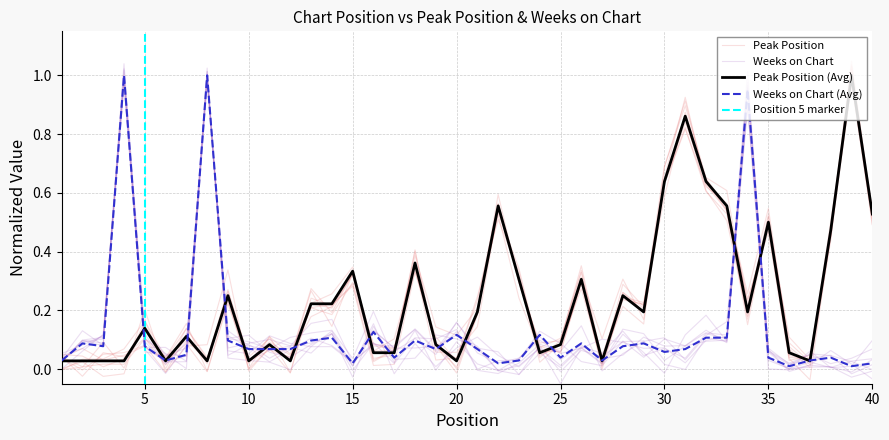

True or false: Weeks on Chart has more than 1 interior local peaks.

True